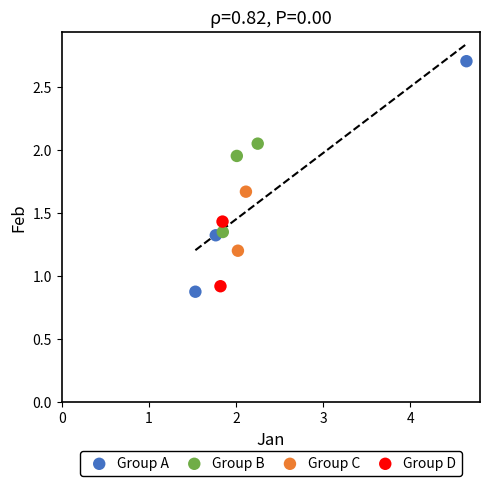

What are all the series names shown in the legend?

Group A, Group B, Group C, Group D